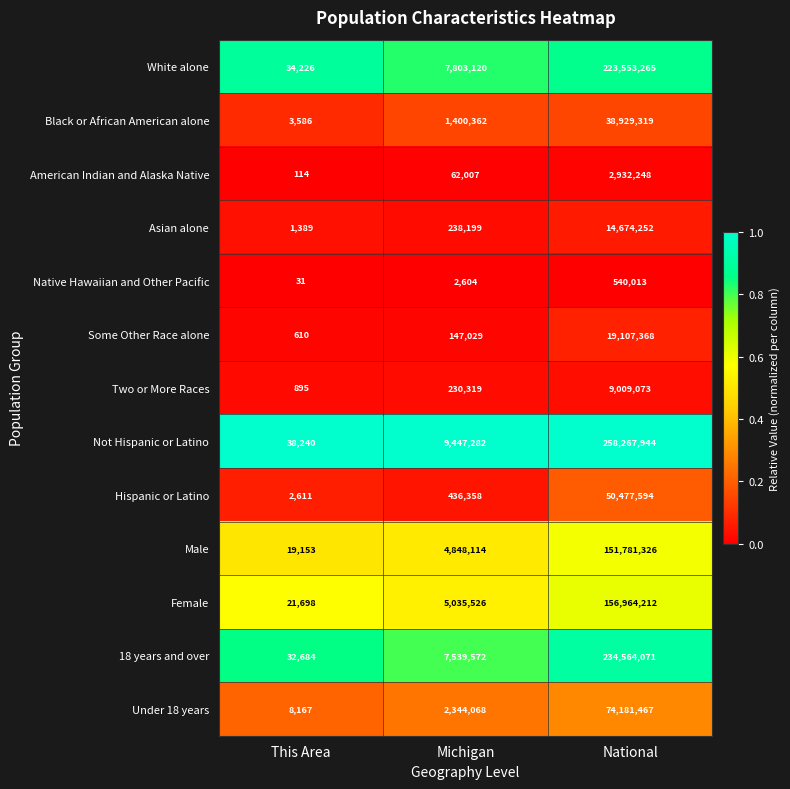

What is the difference between the maximum and second lowest values in the Hispanic or Latino series?

50041236